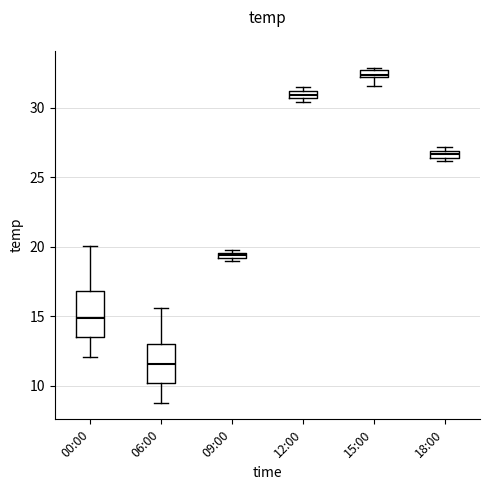

Which box is the tallest, from its lower edge to its upper edge?

00:00